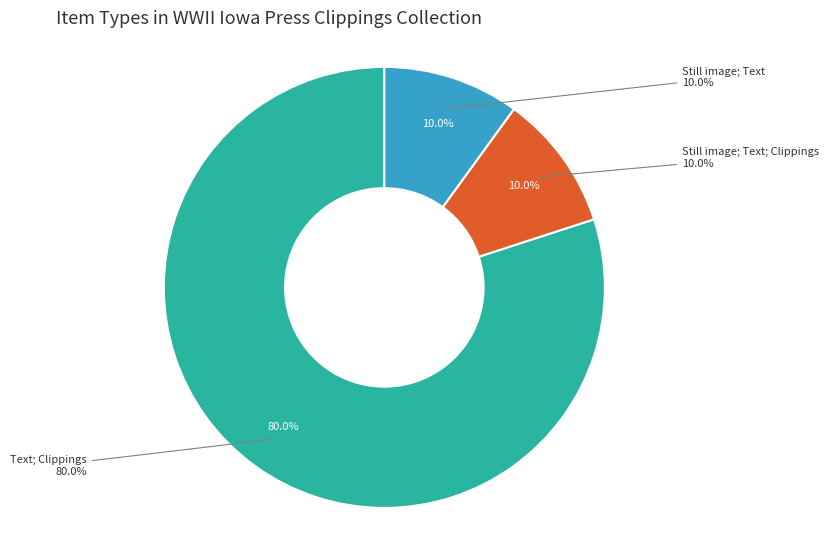

Combined, do Text; Clippings and Text account for over 50%?

Yes